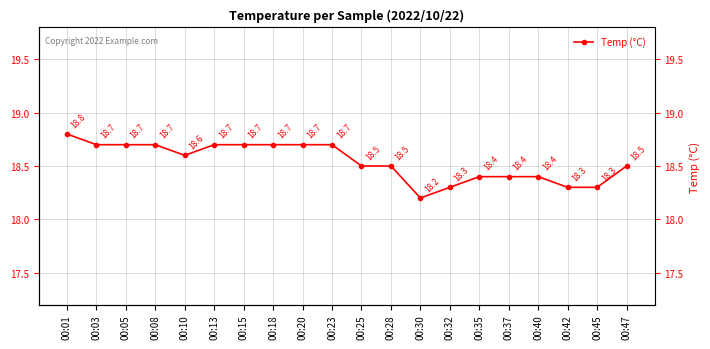

Is this an area chart (filled region under the line)?

No